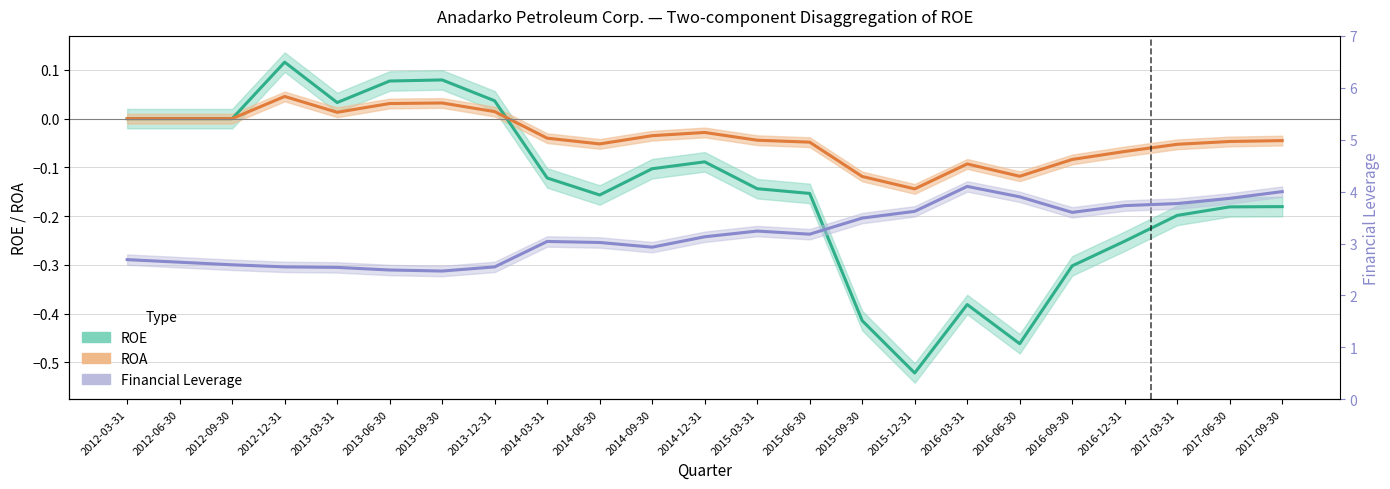

What is the total value across all series at 2014-12-31?

3.0